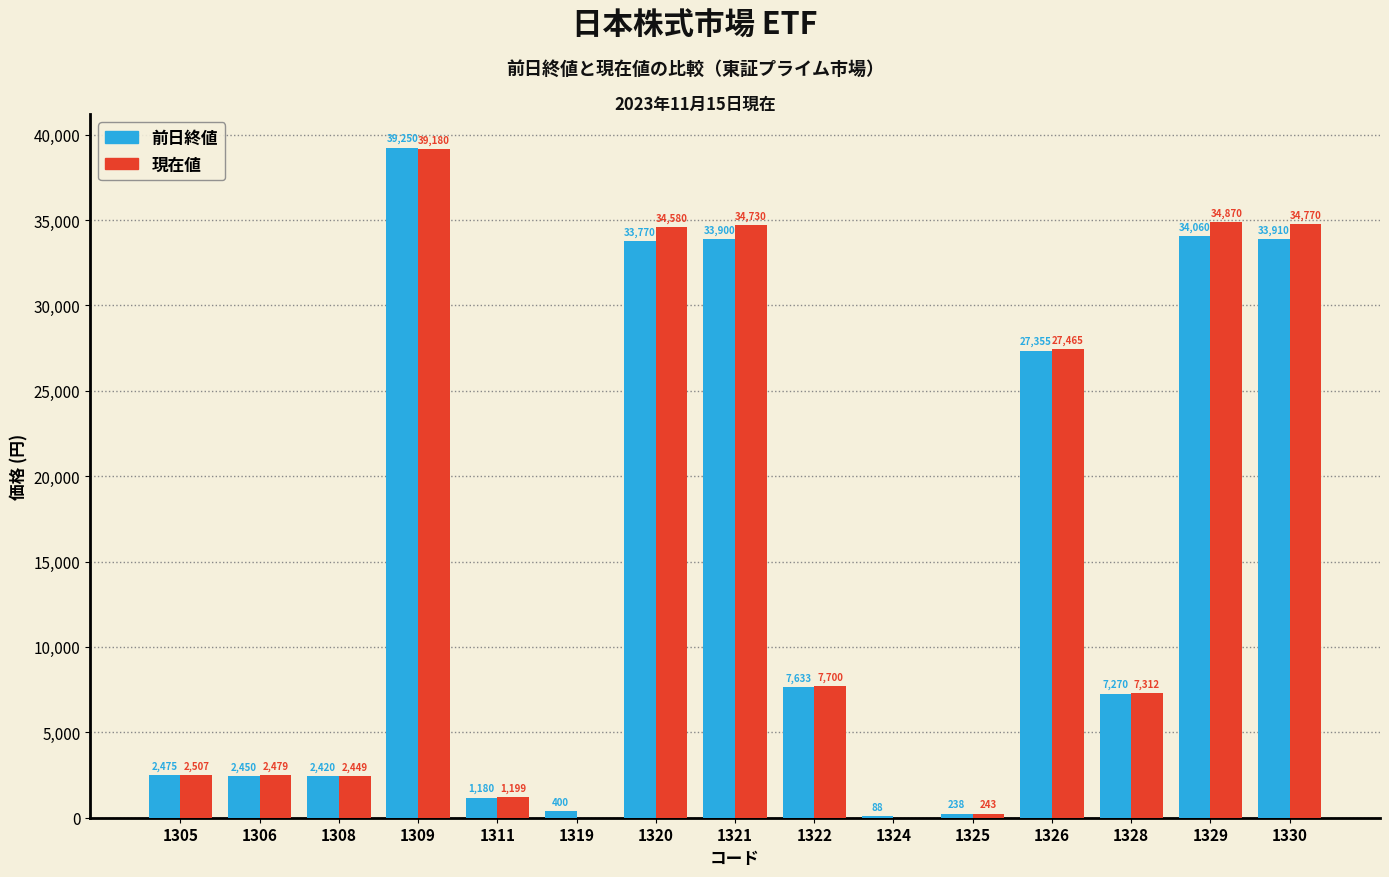

What is the sum of the 現在値 values at 1330 and 1320?

69350.0